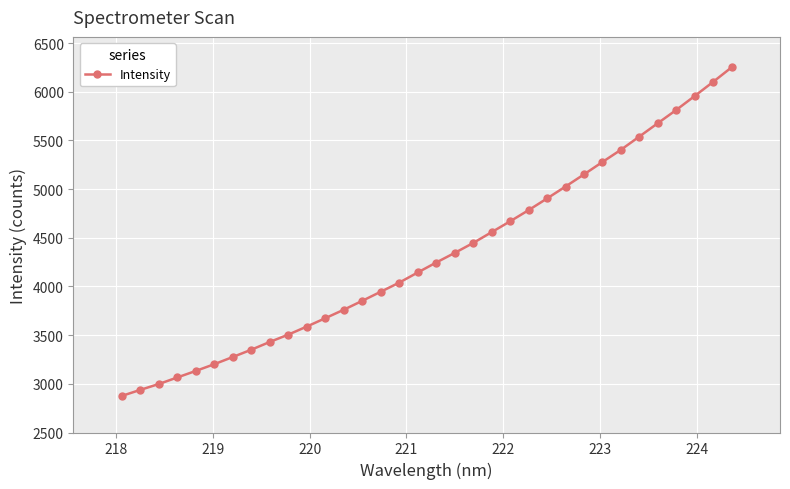

What is the sum of all values?

146930.2